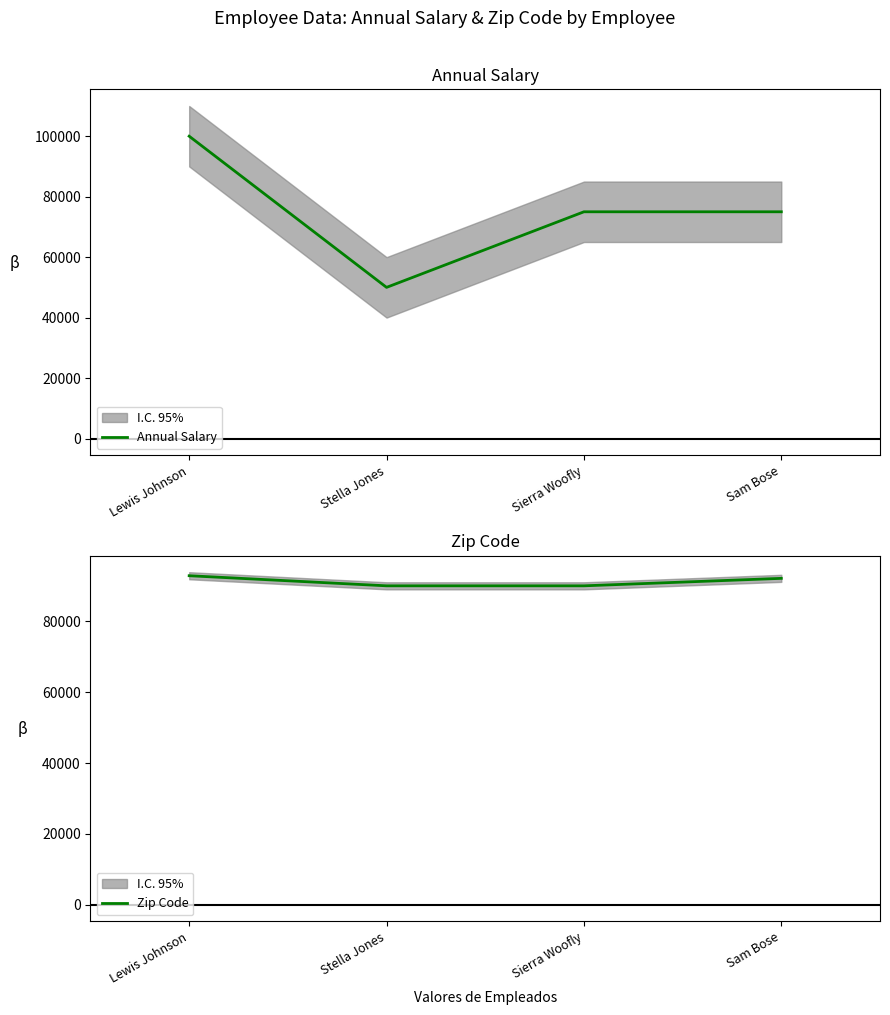

What is the maximum value shown in the chart?

100000